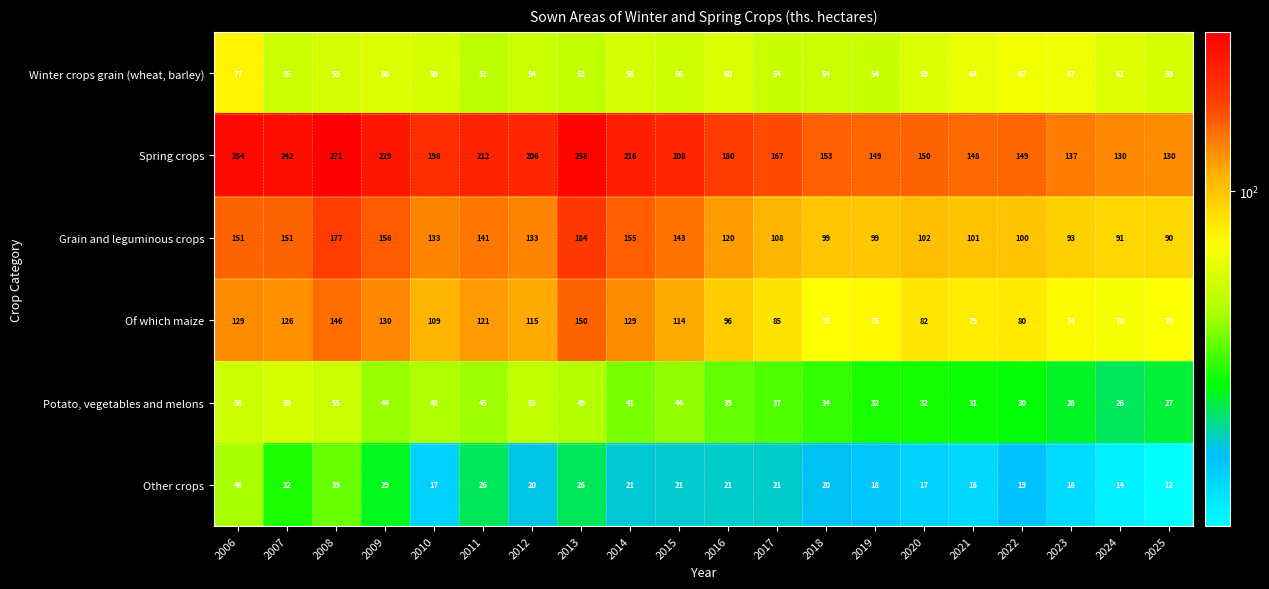

How many series are shown in this chart?

6